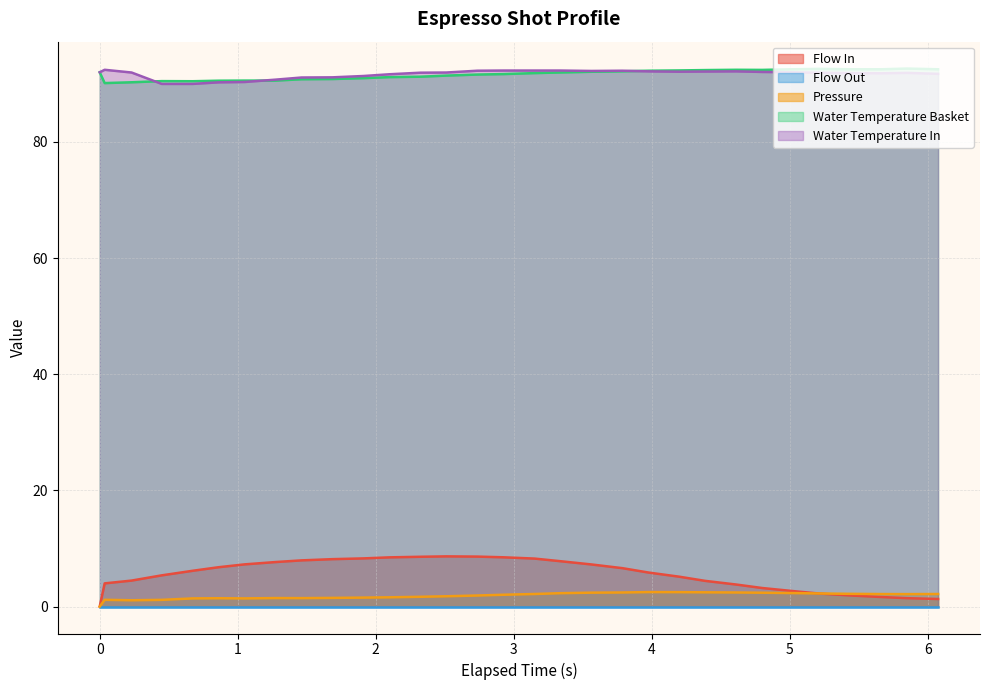

What is the maximum value for Water Temperature Basket?

92.6